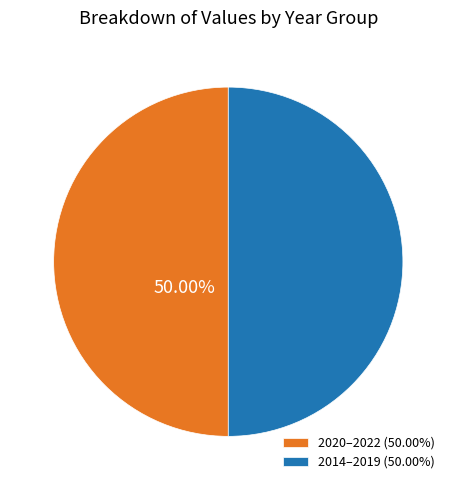

Do 2014–2019 (50.00%) and 2020–2022 (50.00%) together represent more than half of the pie?

Yes